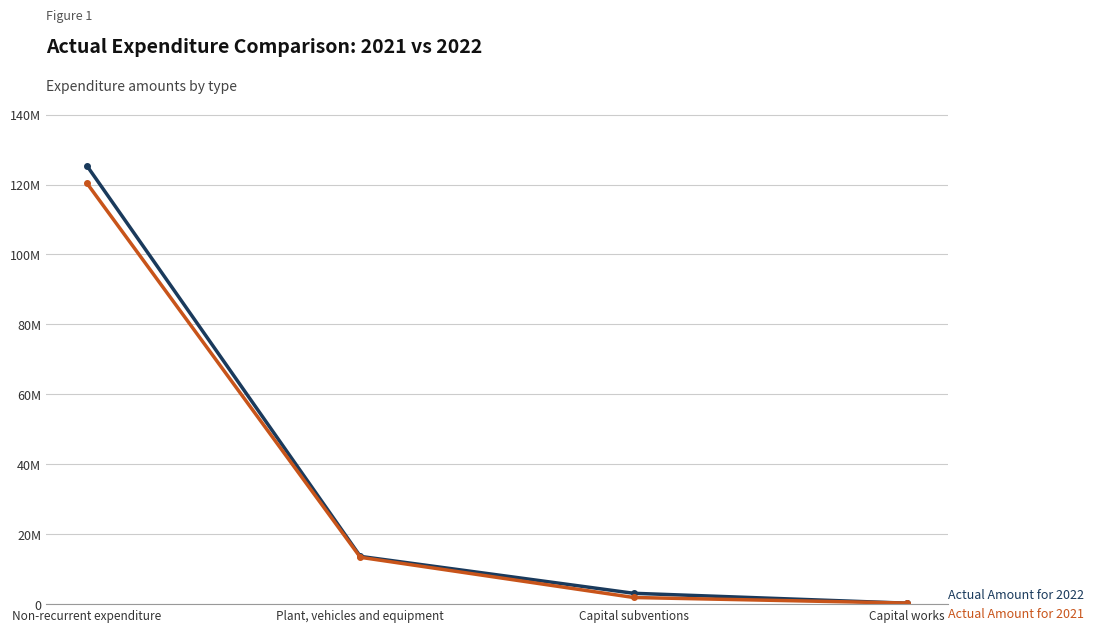

Is this an area chart (filled region under the line)?

No